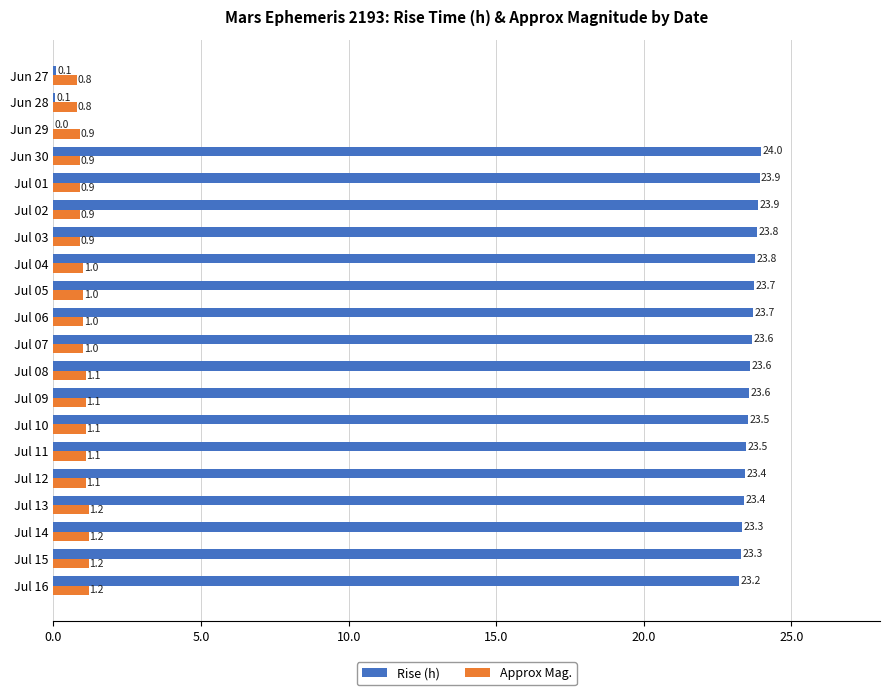

Which series has the largest total across all categories?

Rise (h)